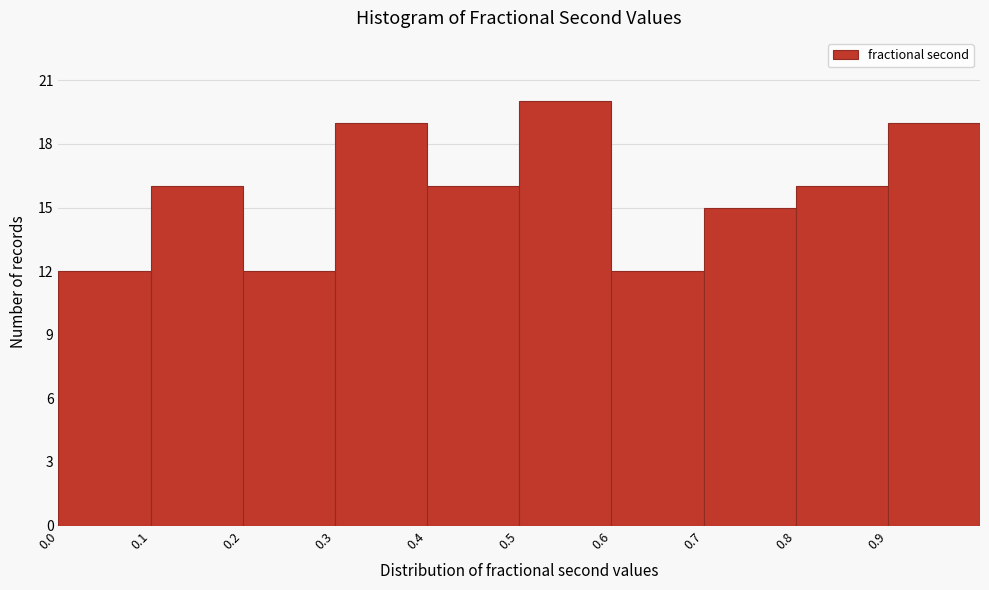

Which range on the x-axis has the tallest bar?

0.5 to 0.6